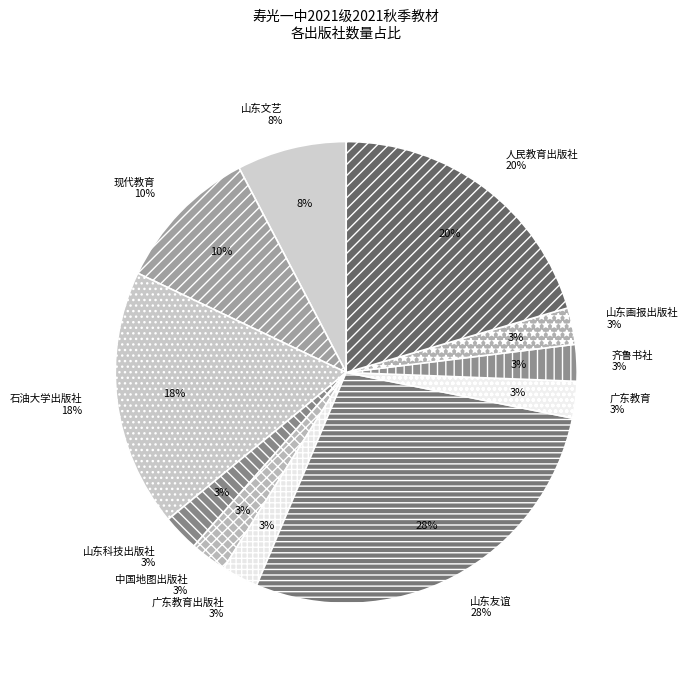

To the nearest percent, what portion does 山东文艺 represent?

8%